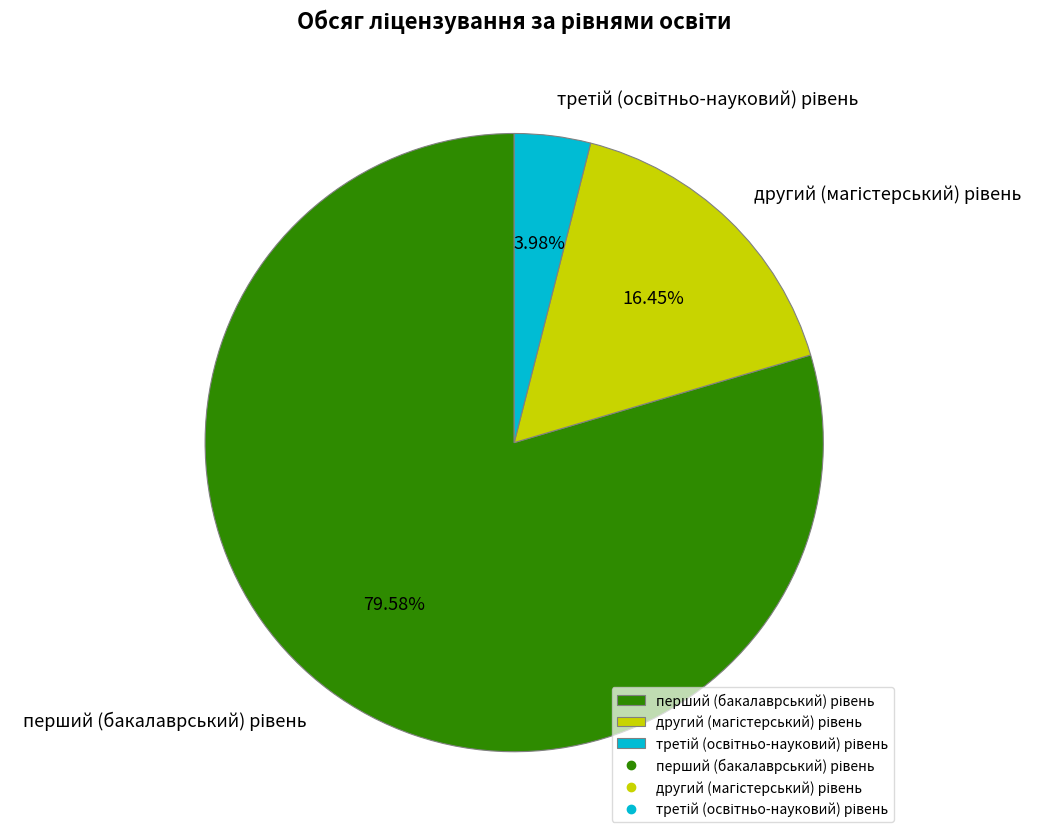

Is there any slice that represents more than half of the pie?

Yes